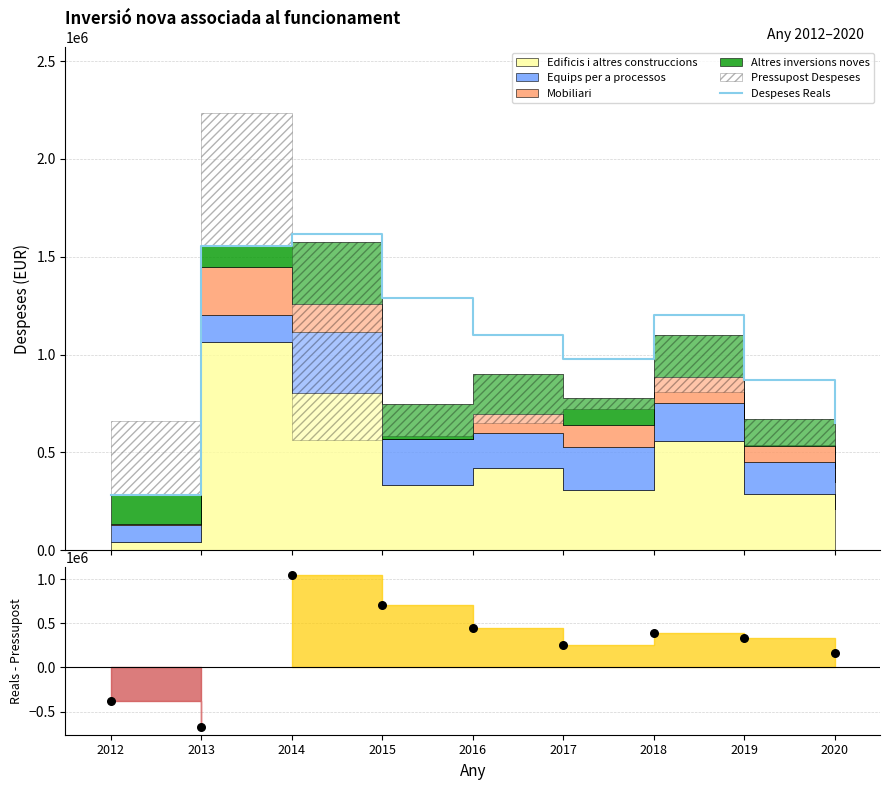

What is the minimum value for Despeses Reals?

283419.9